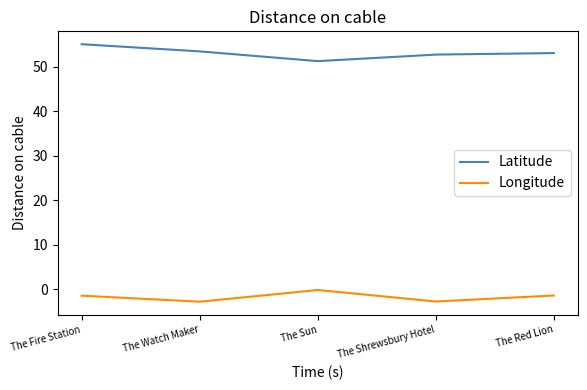

Which label corresponds to the largest value in the chart?

The Fire Station